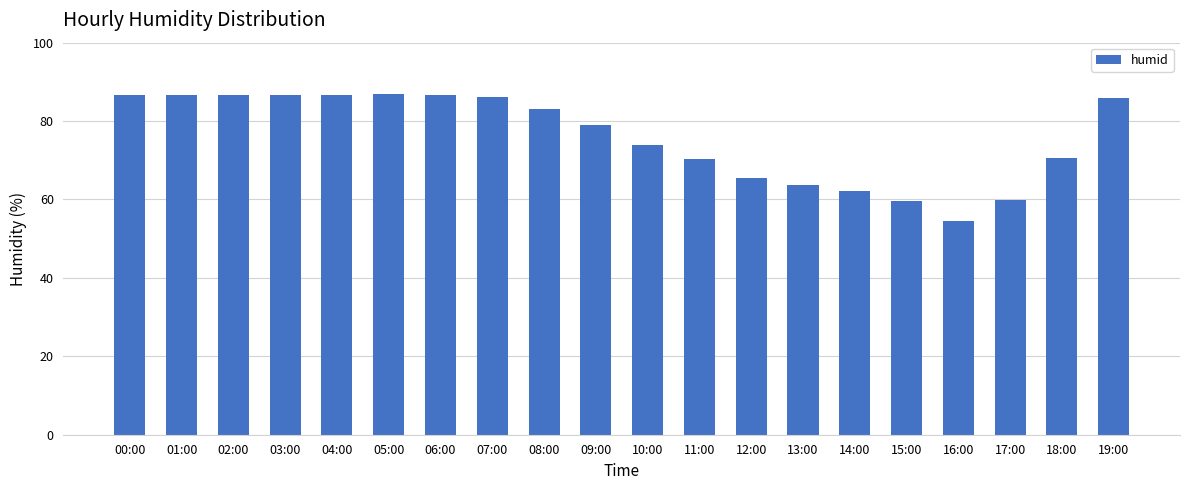

True or false: the data shows 32.6 at 06:00.

False